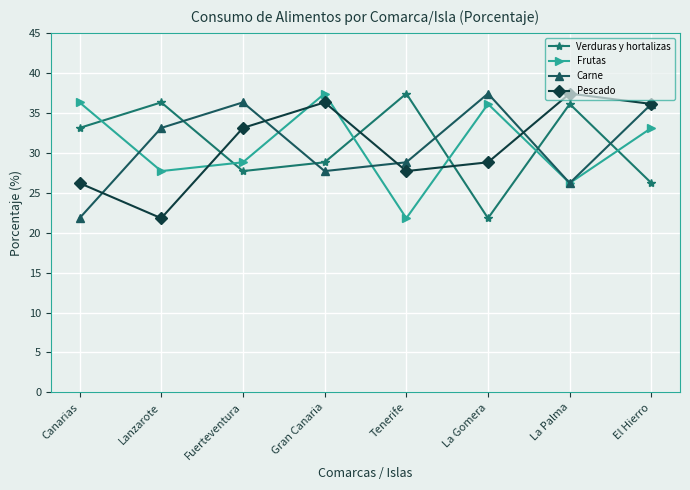

How many interior local valleys does the Carne series have?

2